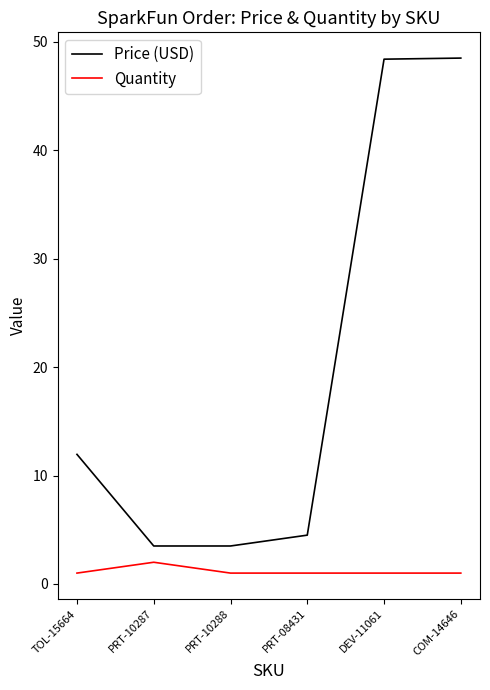

Which series has the largest range (max minus min)?

Price (USD)